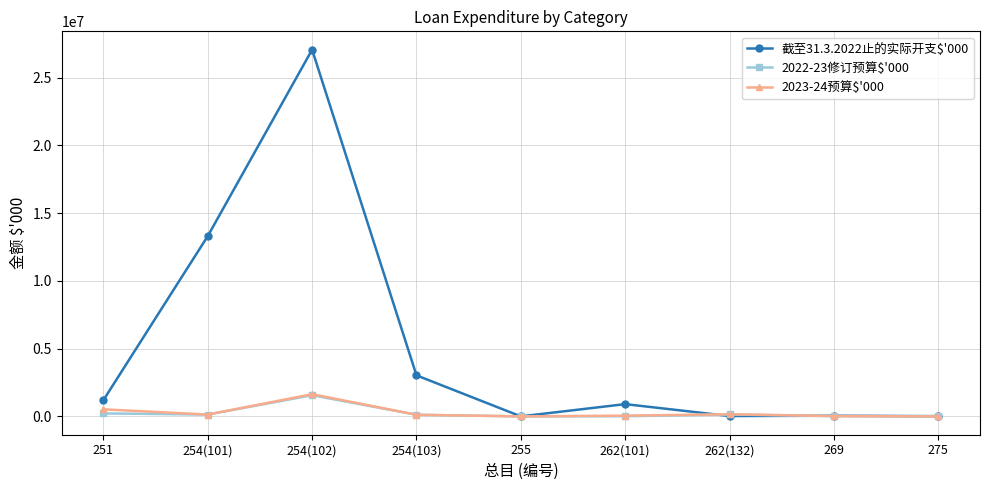

What is the maximum value shown in the chart?

27075249